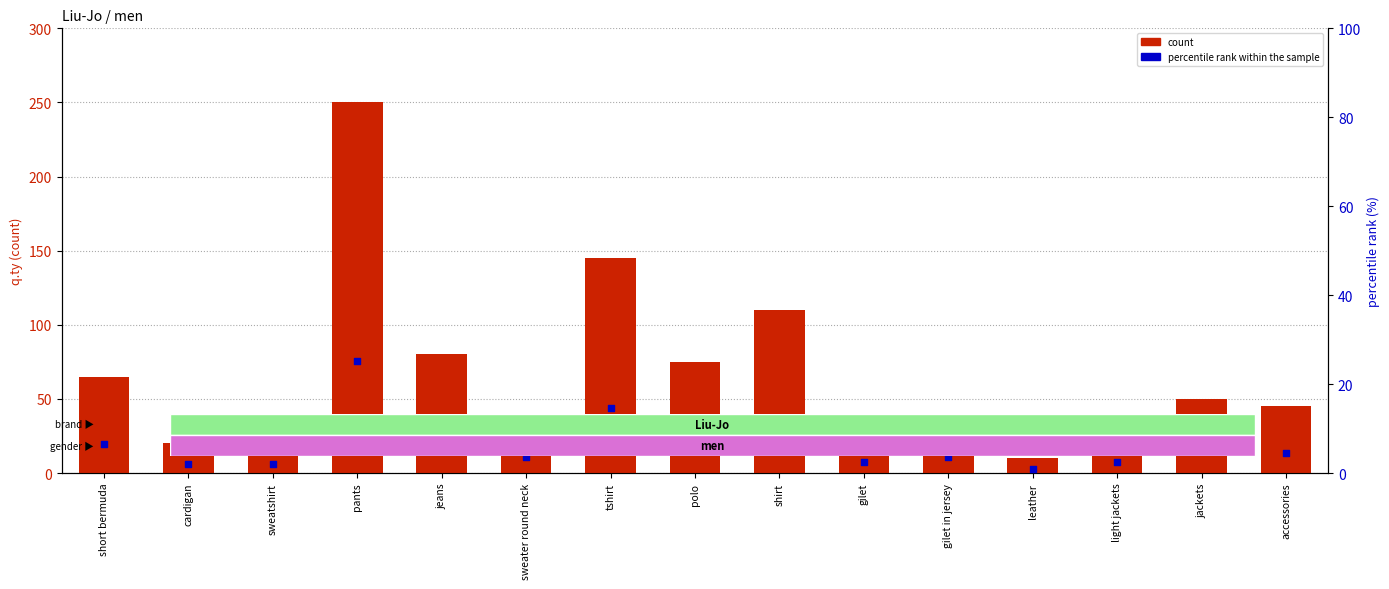

What are all the series names shown in the legend?

count, percentile rank within the sample